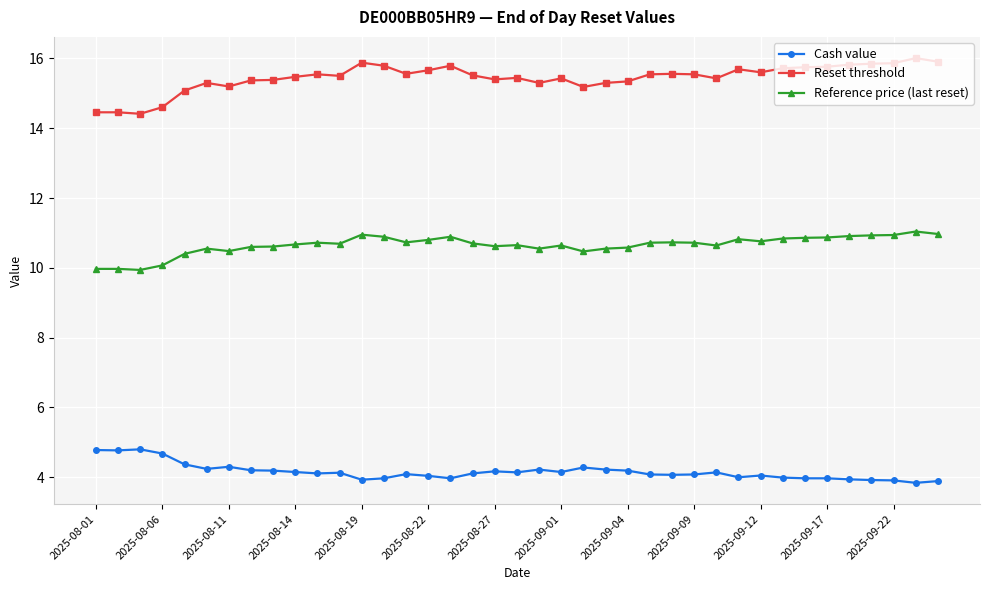

Rank the series by their average value, from lowest to highest.

Cash value, Reference price (last reset), Reset threshold